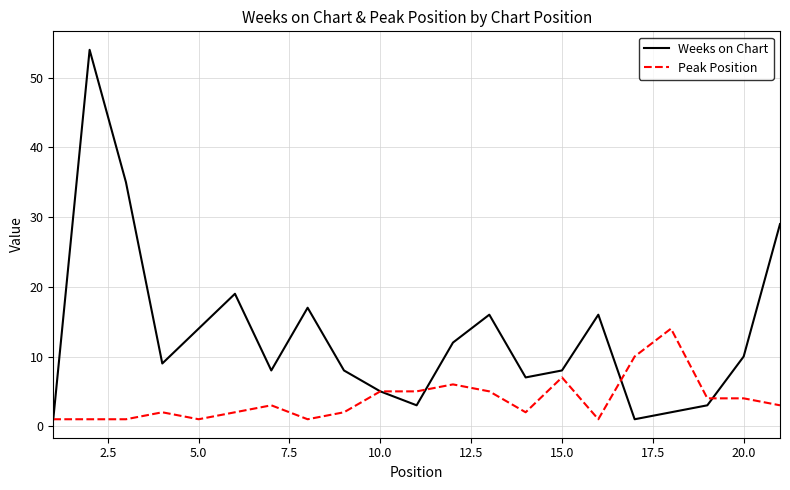

List the series in order of their peak value, highest first.

Weeks on Chart, Peak Position